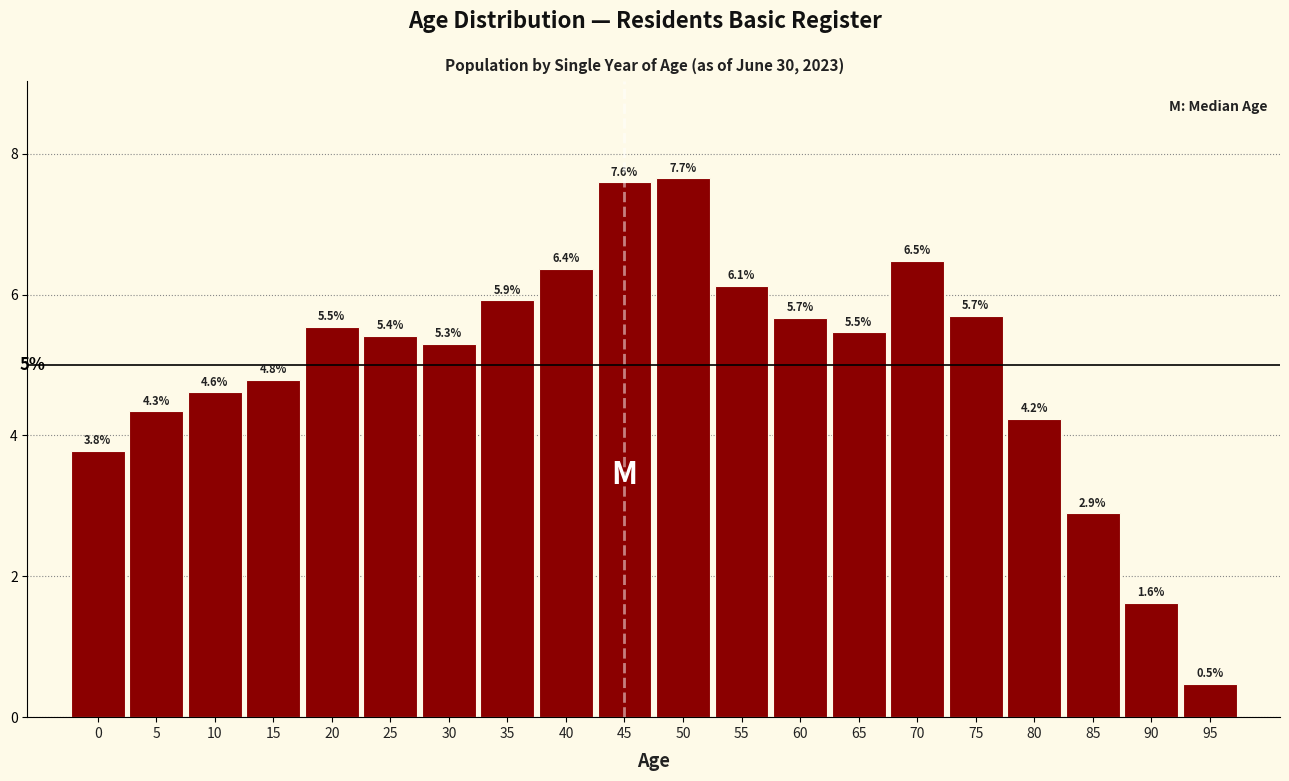

Reading right to left, transcribe all the data shown in this chart.

95=0.5	90=1.6	85=2.9	80=4.2	75=5.7	70=6.5	65=5.5	60=5.7	55=6.1	50=7.7	45=7.6	40=6.4	35=5.9	30=5.3	25=5.4	20=5.5	15=4.8	10=4.6	5=4.3	0=3.8